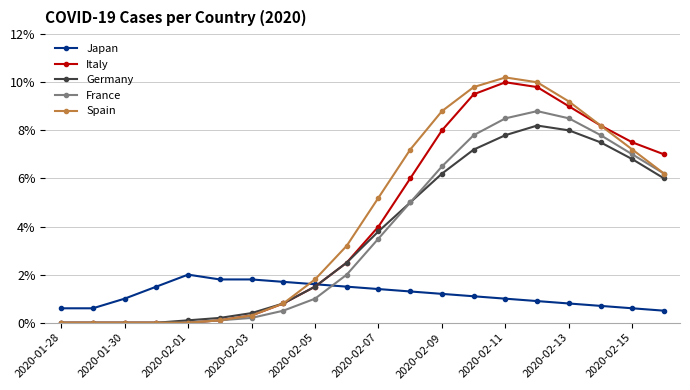

True or false: Spain and France cross at least once.

False